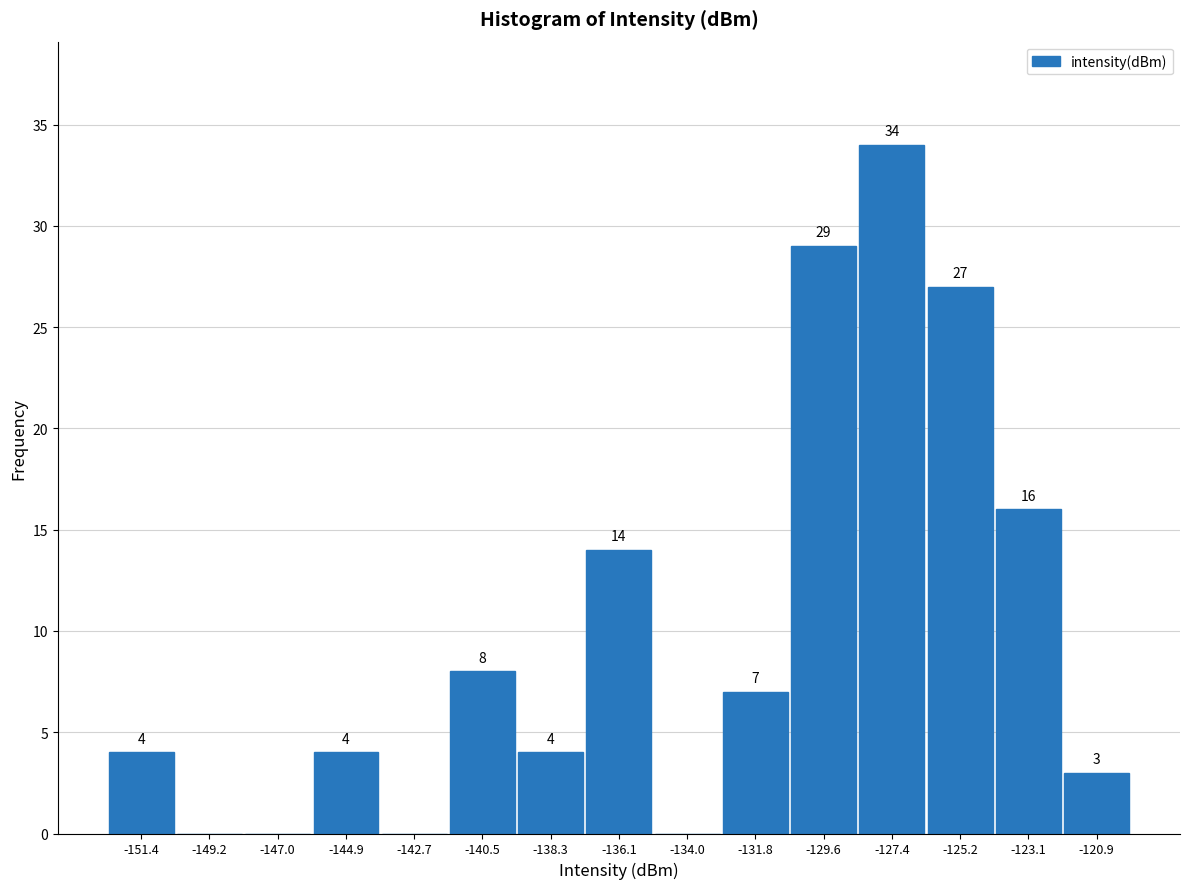

Over which range of the x-axis is the bar tallest?

-128.5 to -126.5